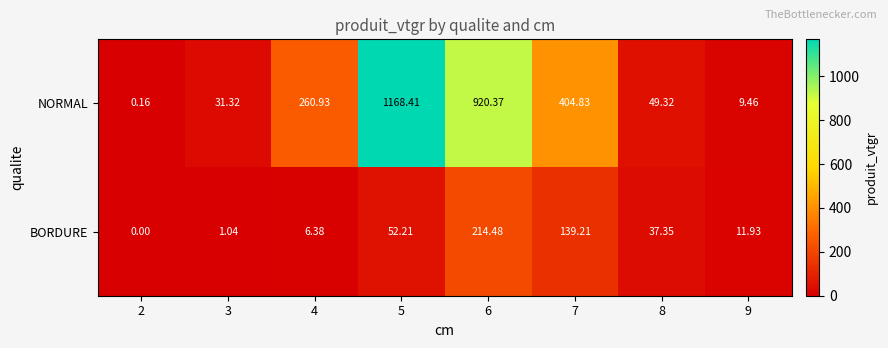

What is the greatest value displayed?

1168.4